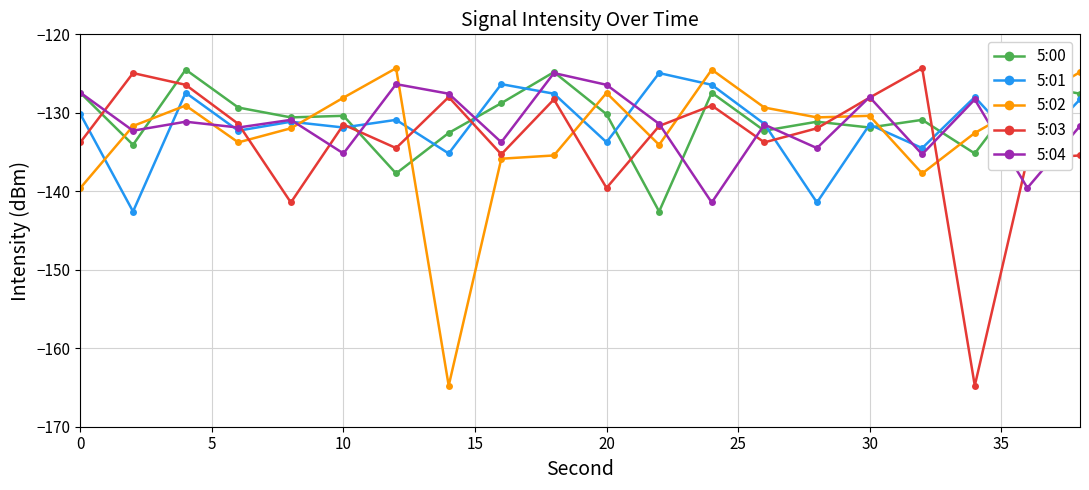

In 5:02, how many points are lower than both neighbors (excluding endpoints)?

5